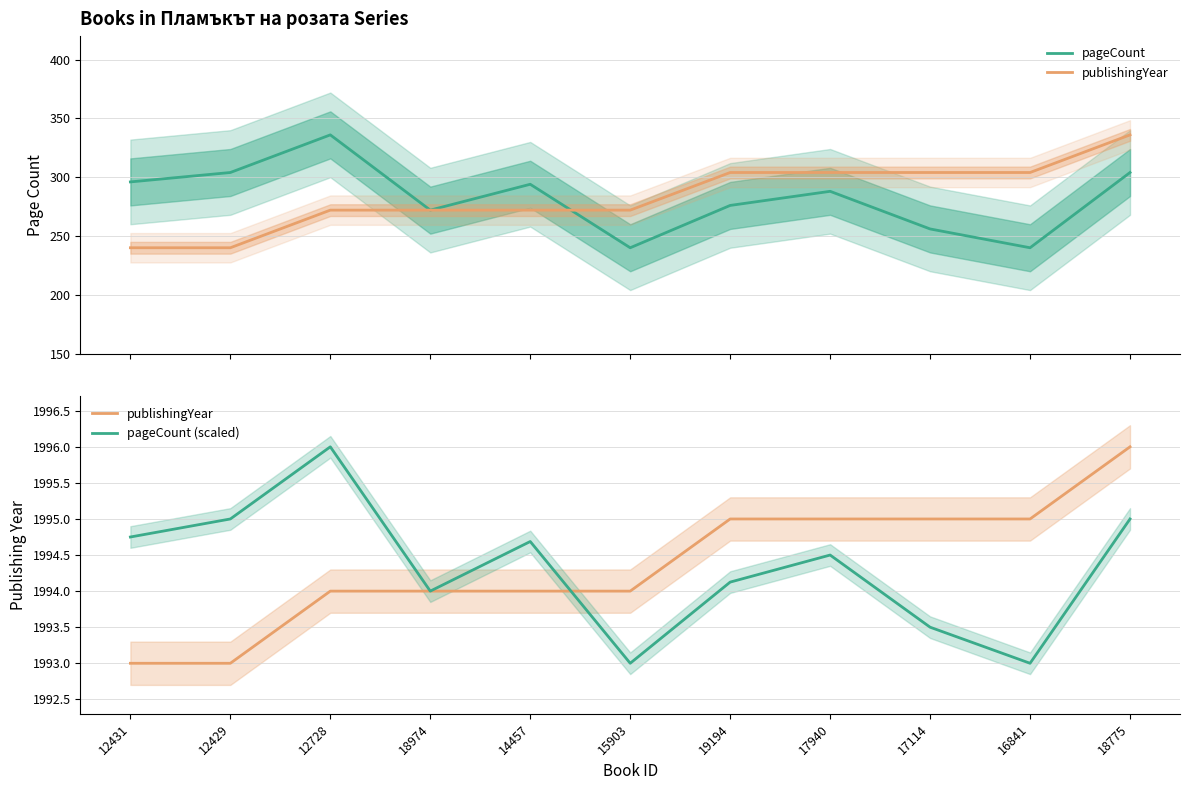

Is the value of publishingYear at 12728 greater than the value of pageCount (scaled) at 12431?

No